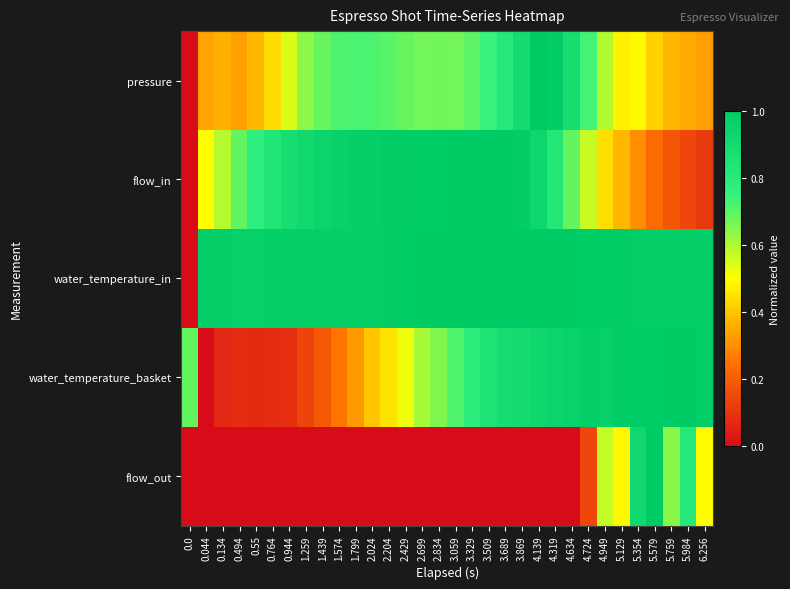

How many categories are shown in the chart?

32